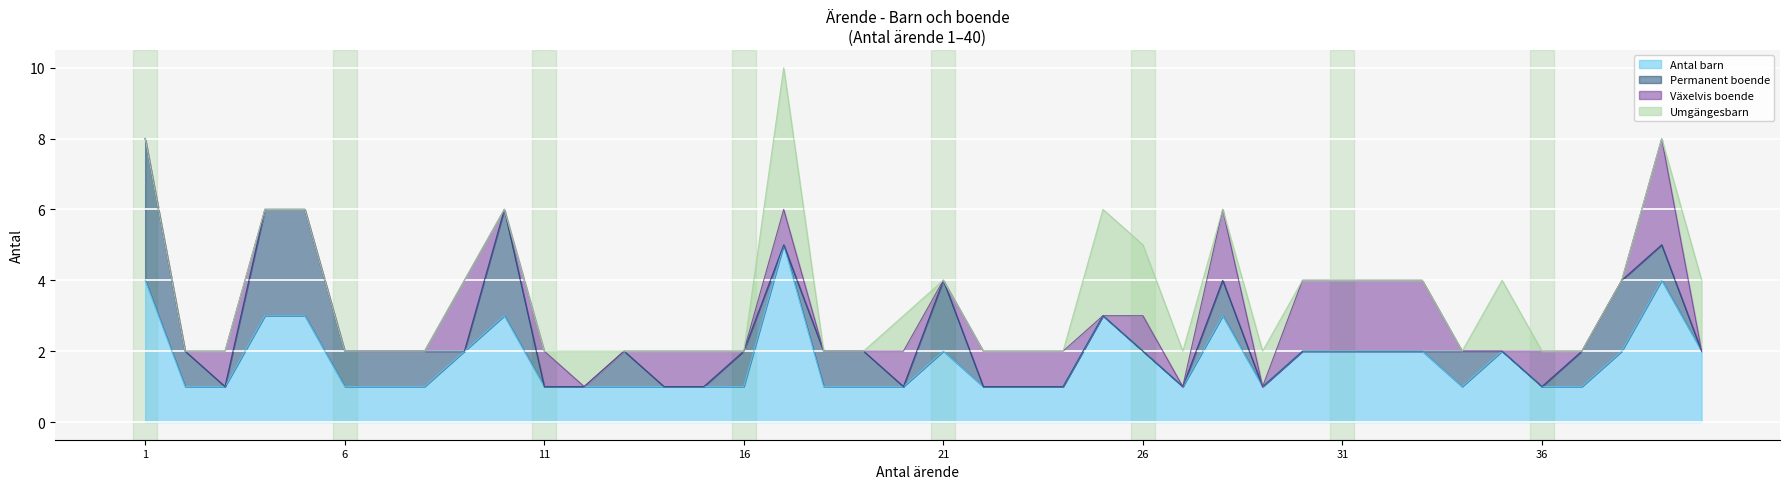

What is the difference between the second highest and second lowest values in the Permanent boende series?

3